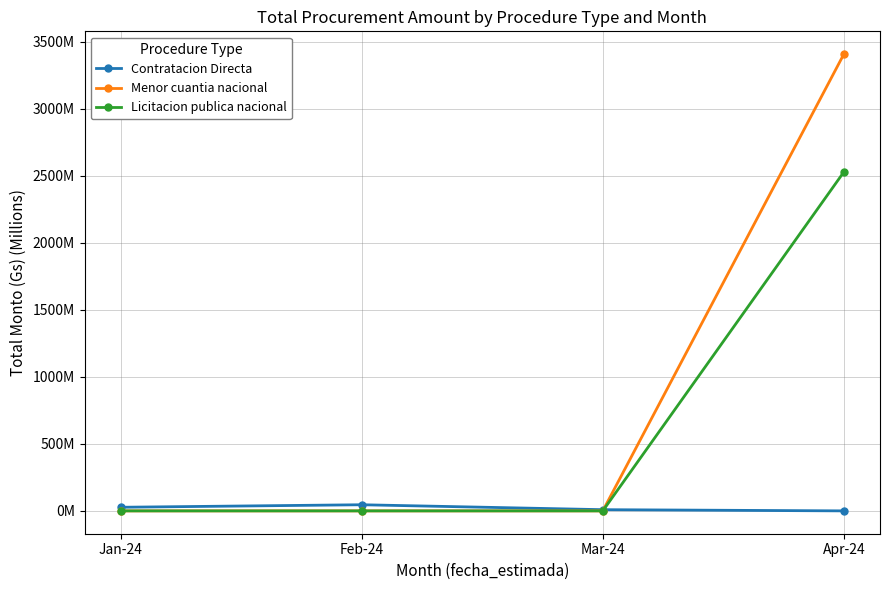

Reading right to left, transcribe all the data shown in this chart.

Contratacion Directa: 0.0	9.0	45.8	27.0
Menor cuantia nacional: 3408.6	0.0	0.0	0.0
Licitacion publica nacional: 2529.2	0.0	0.0	0.0